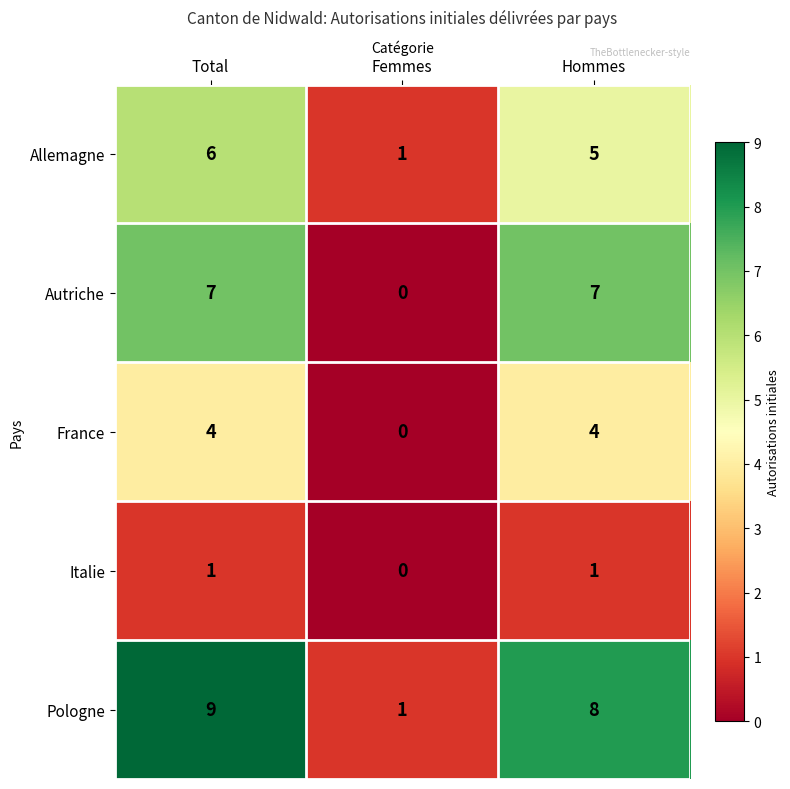

What is the sum of the Autriche values at Hommes and Femmes?

7